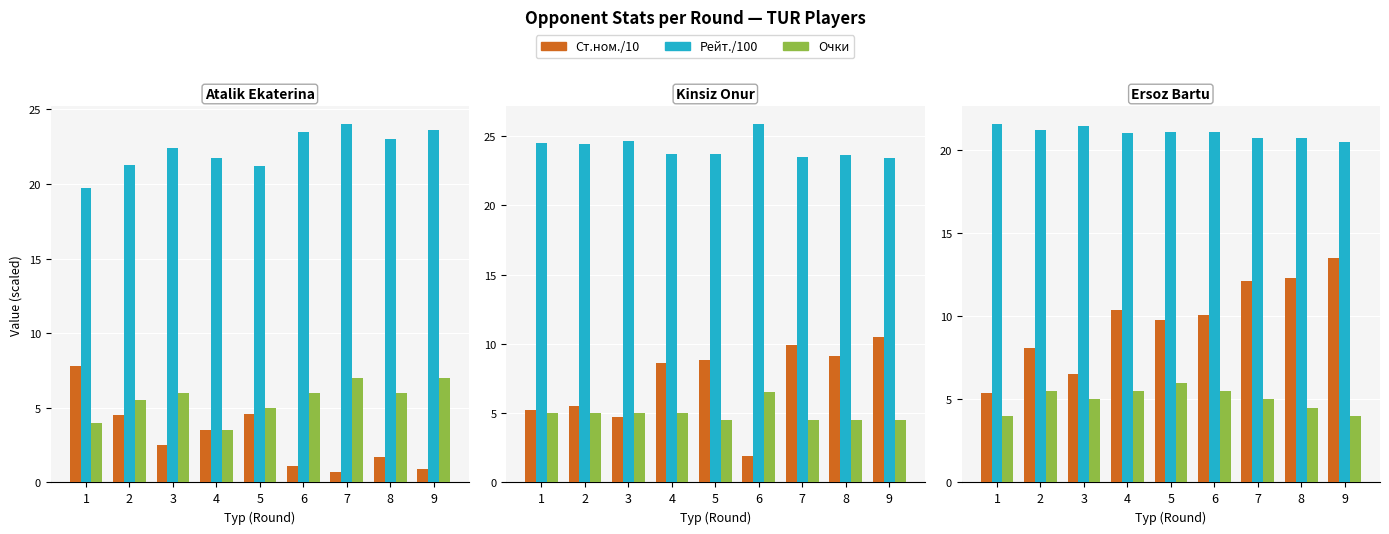

How many groups of bars are there?

9